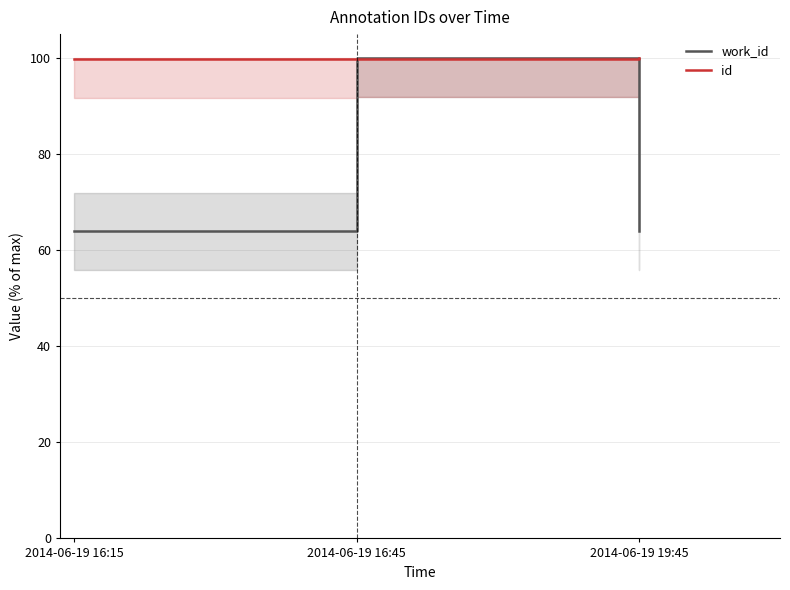

What is the label of the 2nd point from the right?

2014-06-19 16:45